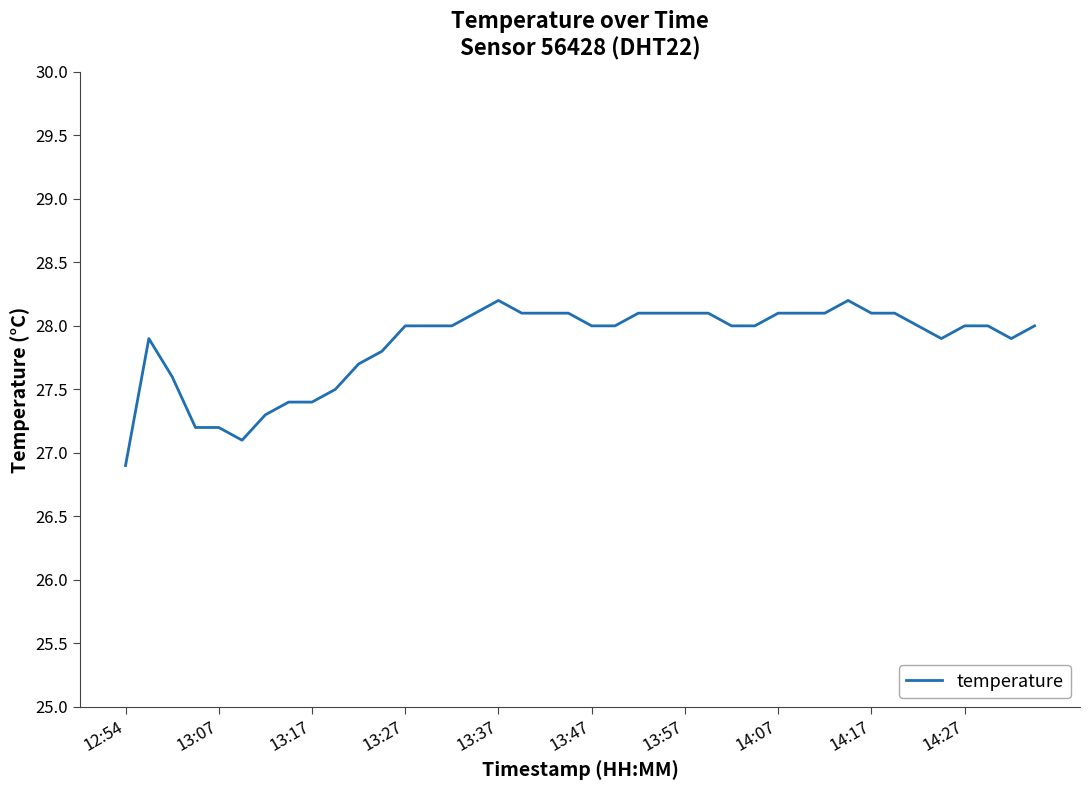

What is the maximum value shown in the chart?

28.2